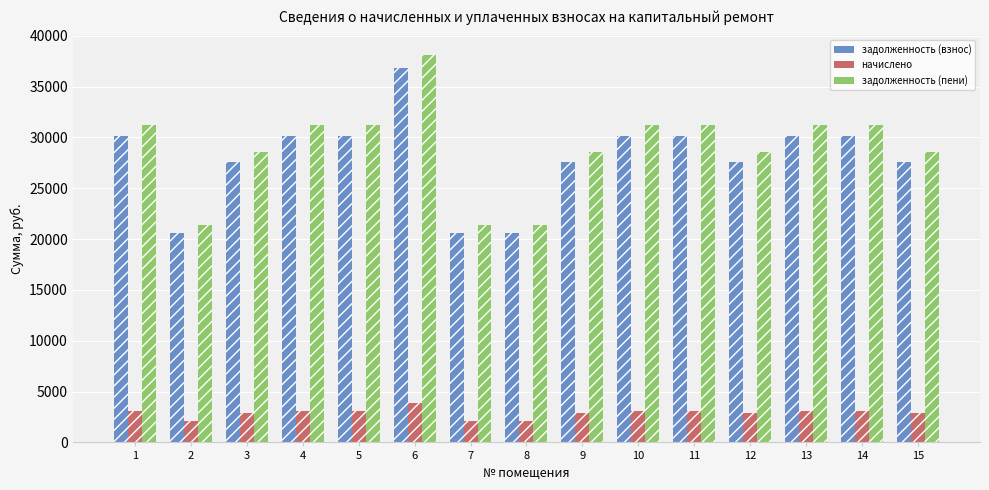

Is it true that задолженность (пени) equals 12108.1 at 1?

False